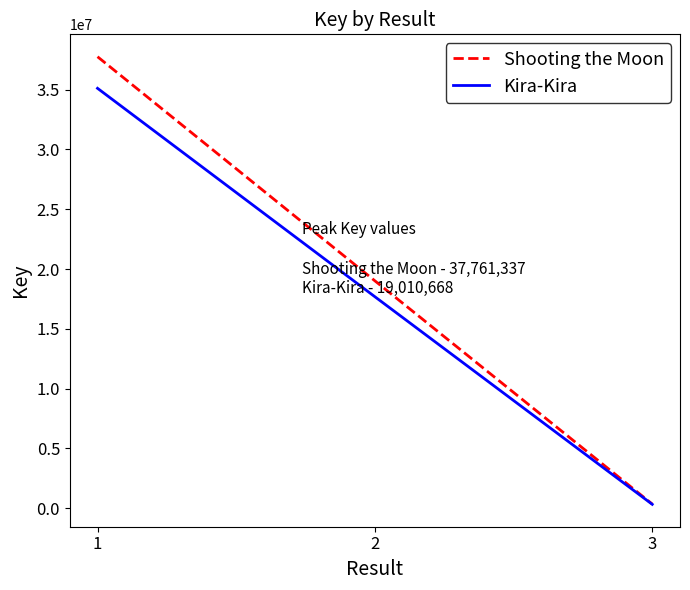

What value does the Shooting the Moon series have at 3?

333232.0